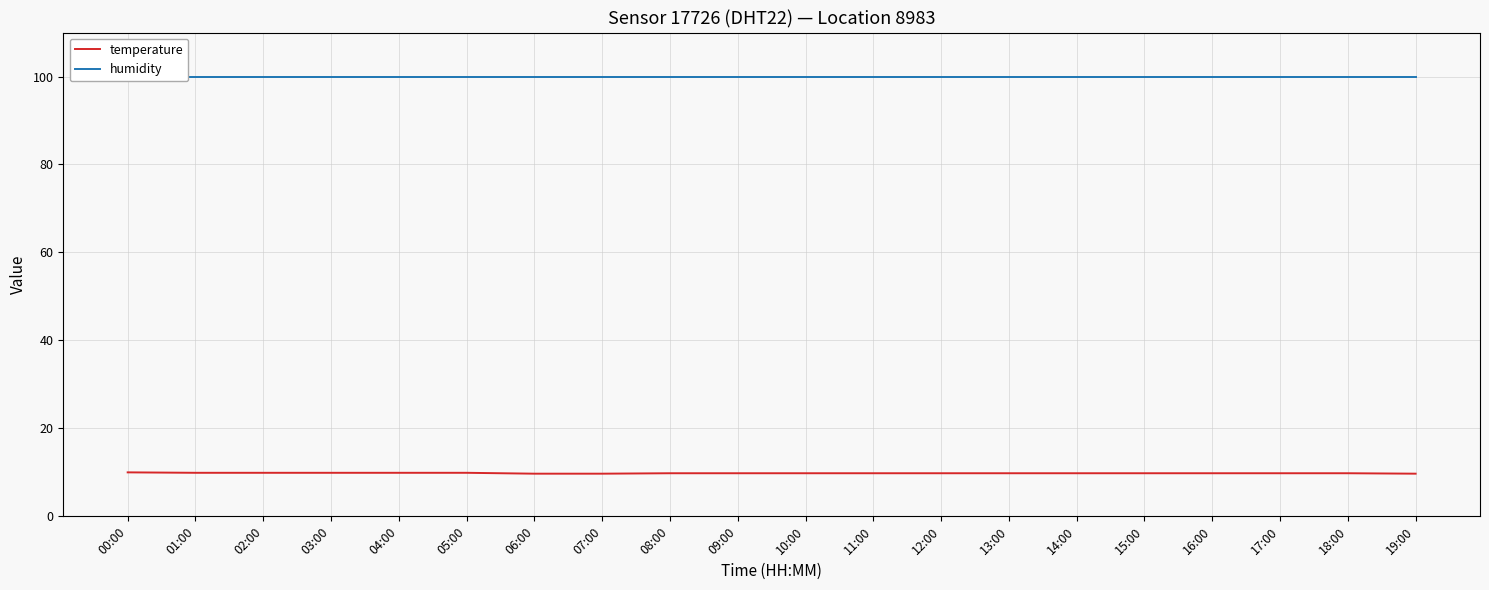

Reading right to left, transcribe all the data shown in this chart.

temperature: 9.7	9.8	9.8	9.8	9.8	9.8	9.8	9.8	9.8	9.8	9.8	9.8	9.7	9.7	9.9	9.9	9.9	9.9	9.9	10.0
humidity: 99.9	99.9	99.9	99.9	99.9	99.9	99.9	99.9	99.9	99.9	99.9	99.9	99.9	99.9	99.9	99.9	99.9	99.9	99.9	99.9